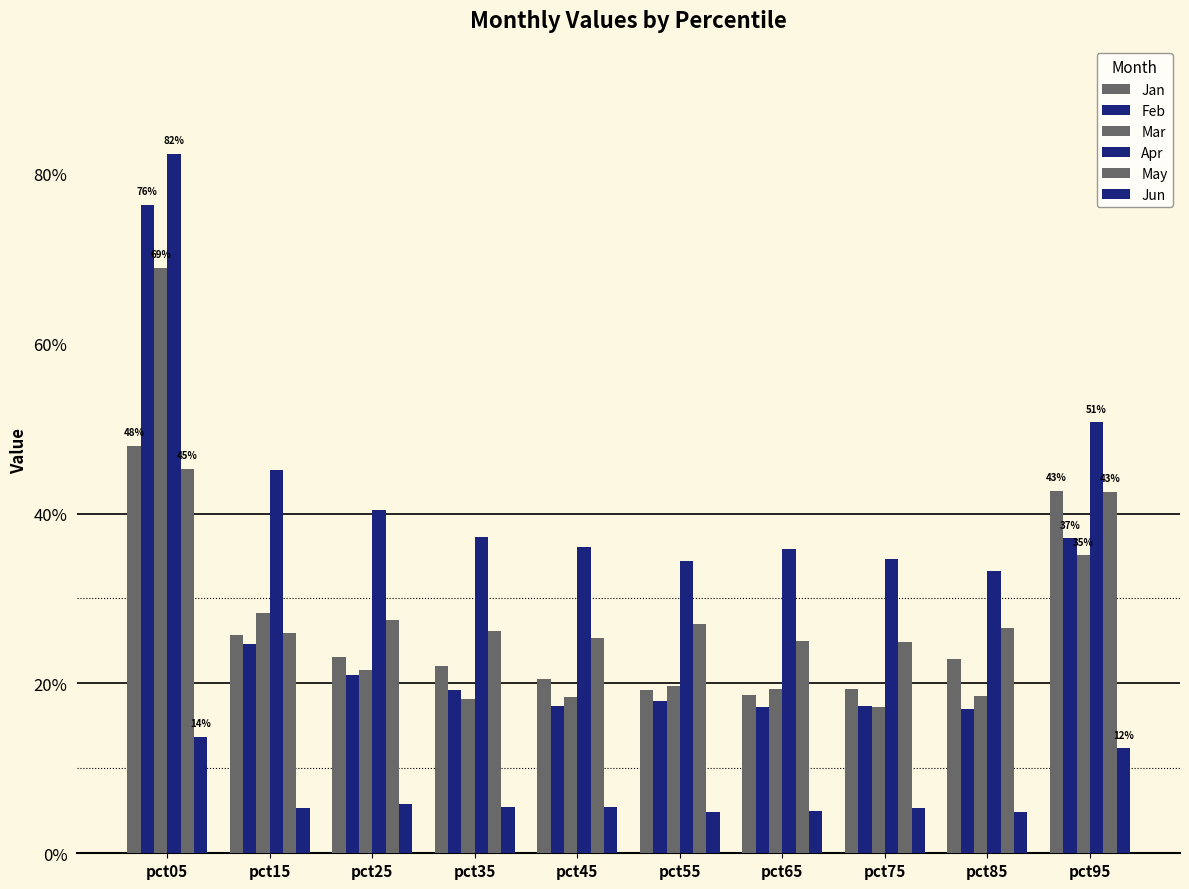

What is the difference between the maximum and second lowest values in the Jan series?

0.3